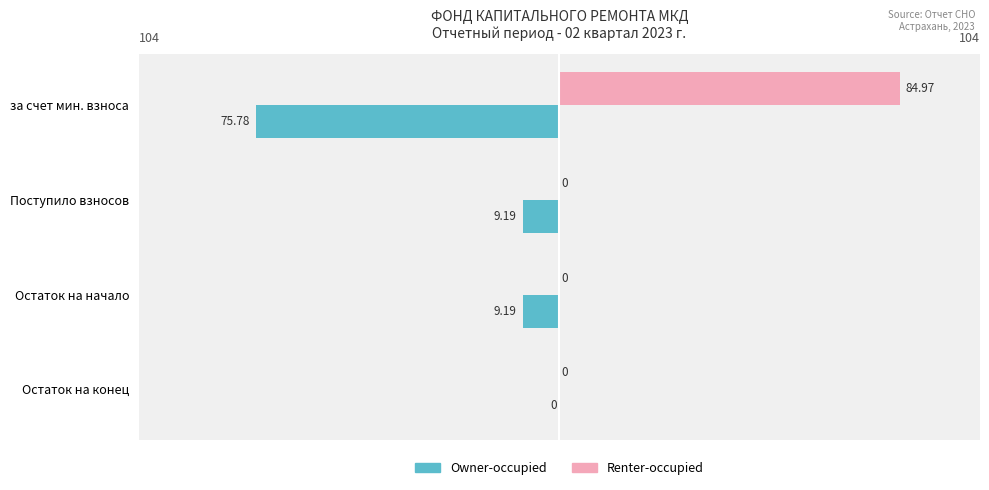

At which category is the sum across all series the highest?

за счет мин. взноса